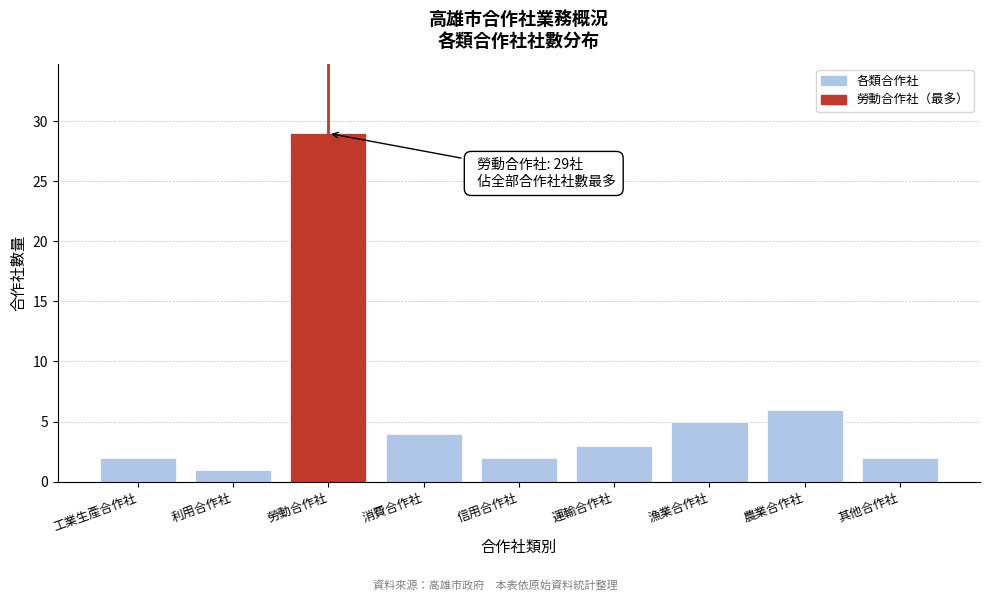

Reading left to right, what are all the values shown in this chart?

工業生產合作社=2	利用合作社=1	勞動合作社=29	消費合作社=4	信用合作社=2	運輸合作社=3	漁業合作社=5	農業合作社=6	其他合作社=2